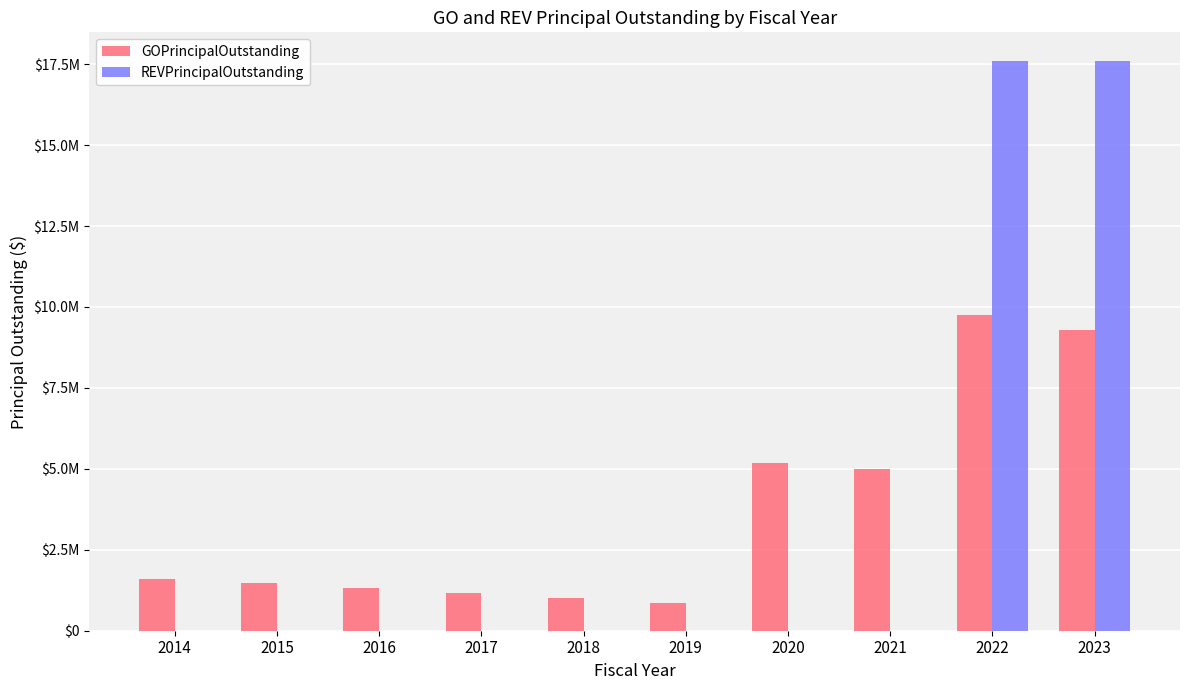

What are all the series names shown in the legend?

GOPrincipalOutstanding, REVPrincipalOutstanding